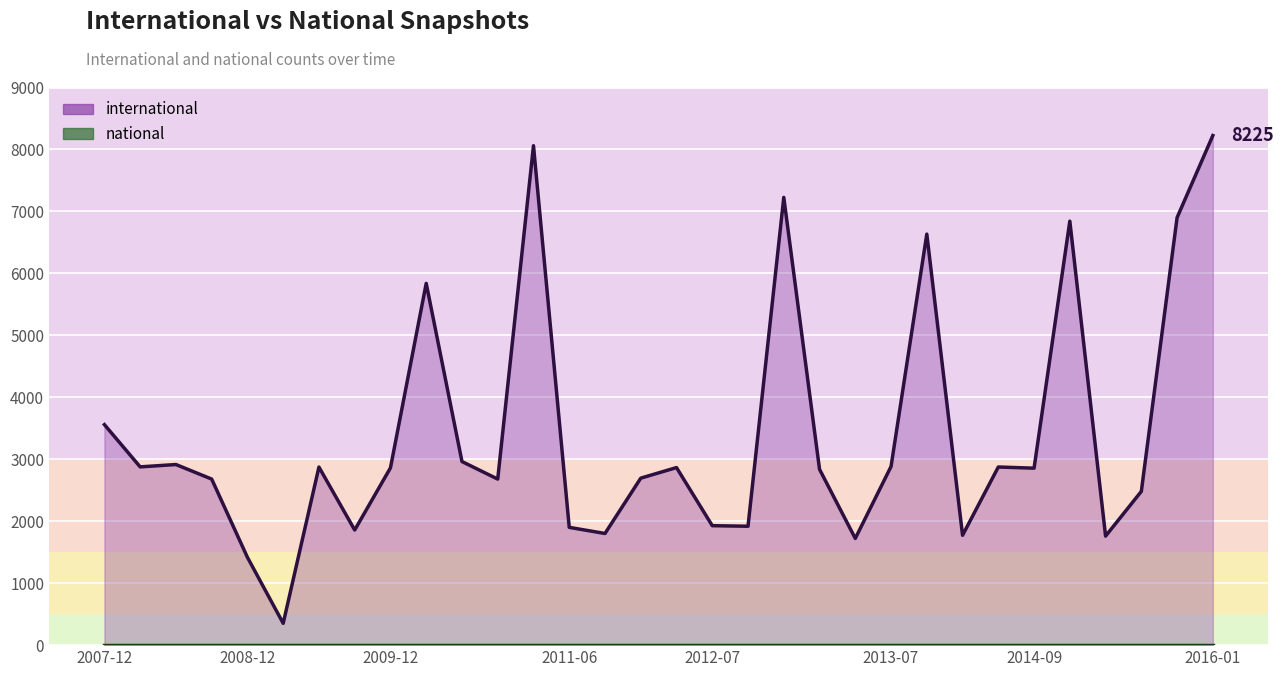

What is the change in value from 2012-10-31 to 2015-10-01?

+4982